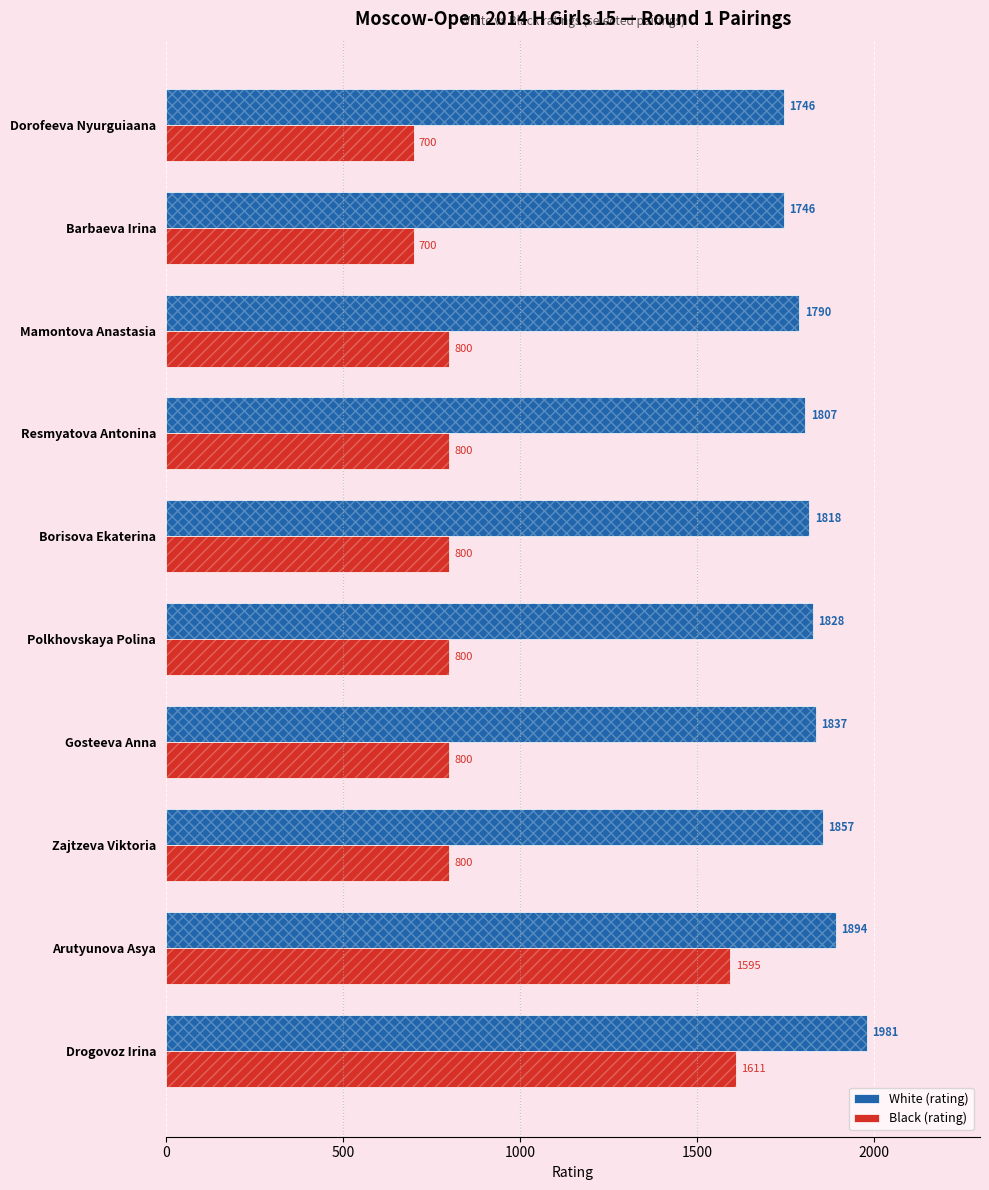

What is the total value across all series at Dorofeeva Nyurguiaana?

2446